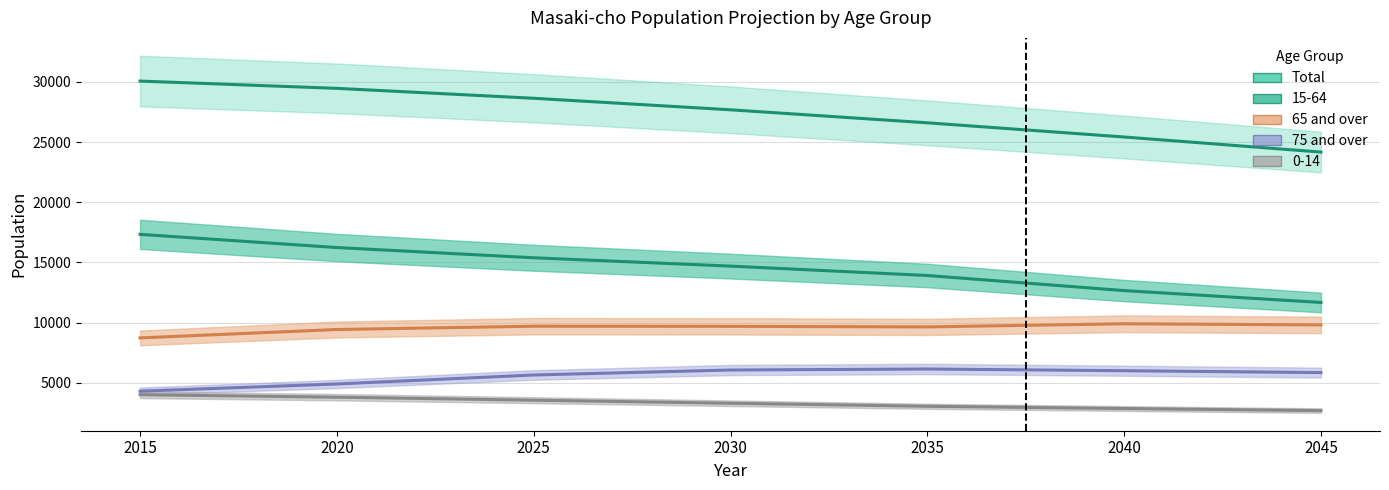

What is the difference between the 0-14 values at 2035 and 2015?

961